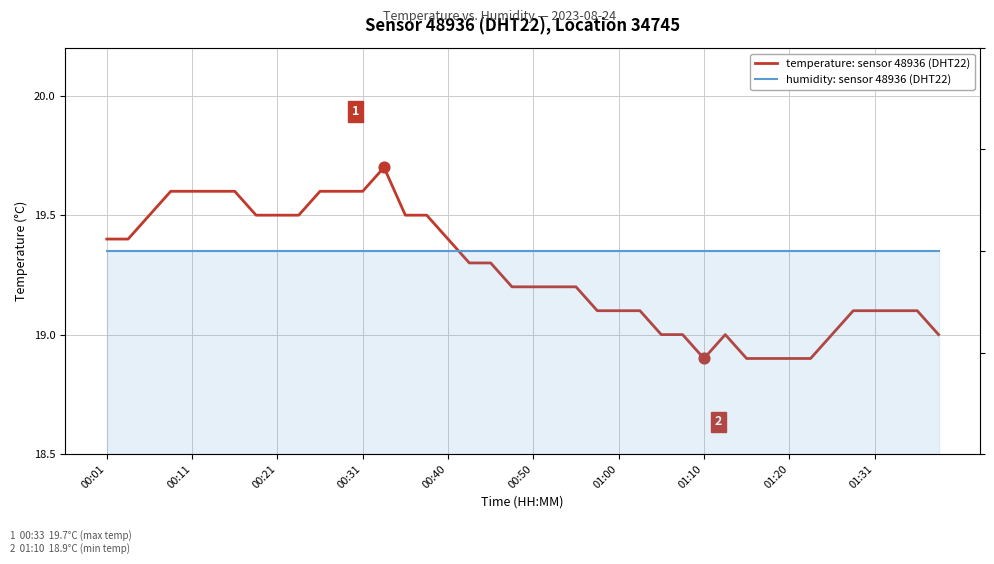

What are all the series names shown in the legend?

temperature, humidity